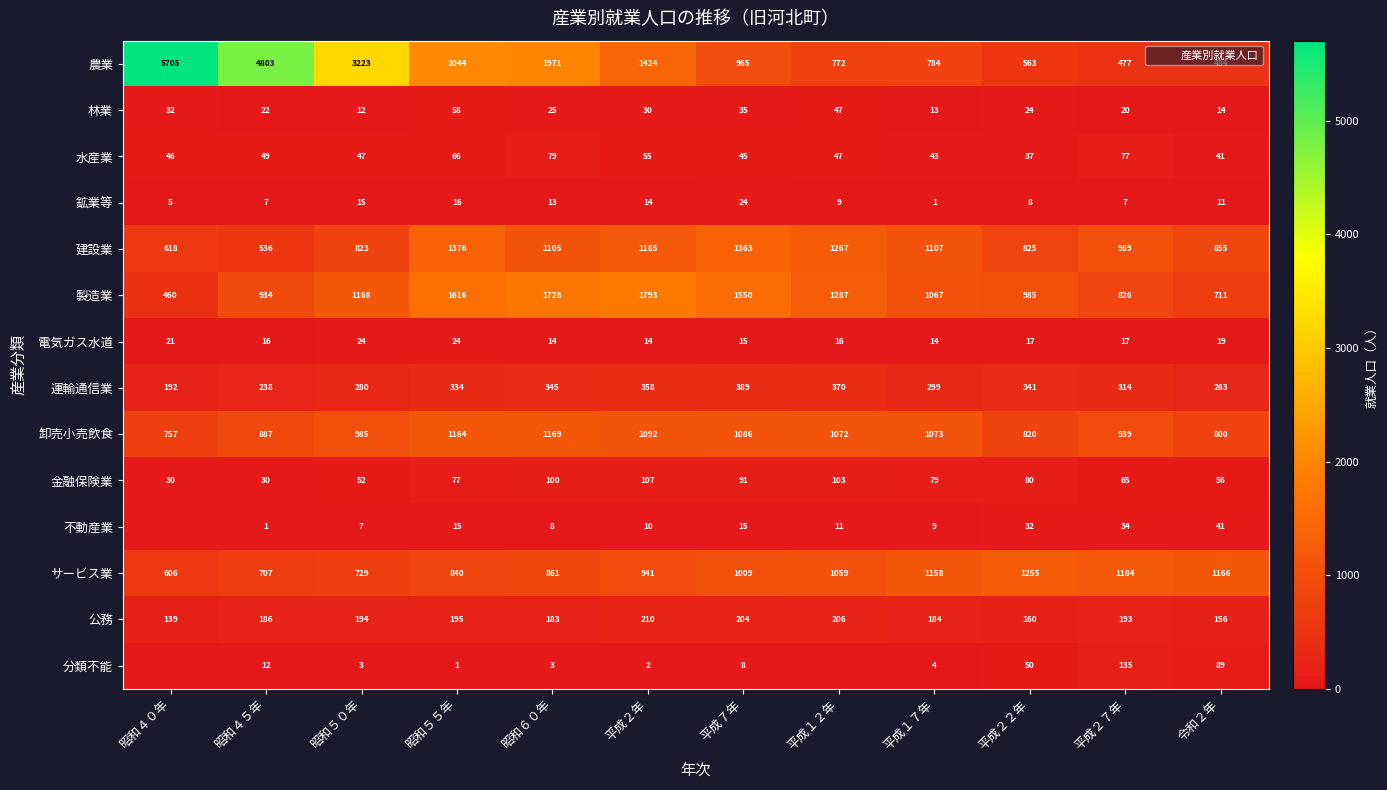

Which series changed the most between 昭和５０年 and 平成７年?

農業